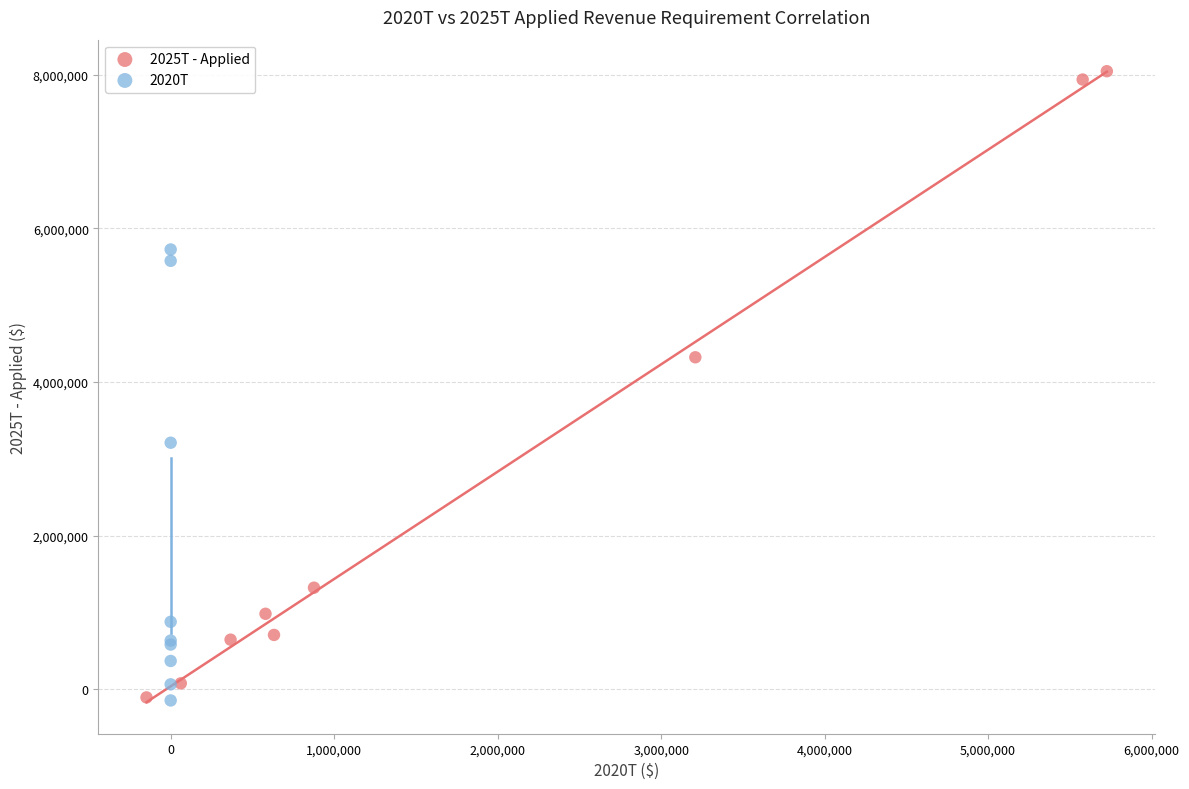

What are all the series names shown in the legend?

2025T - Applied, 2020T